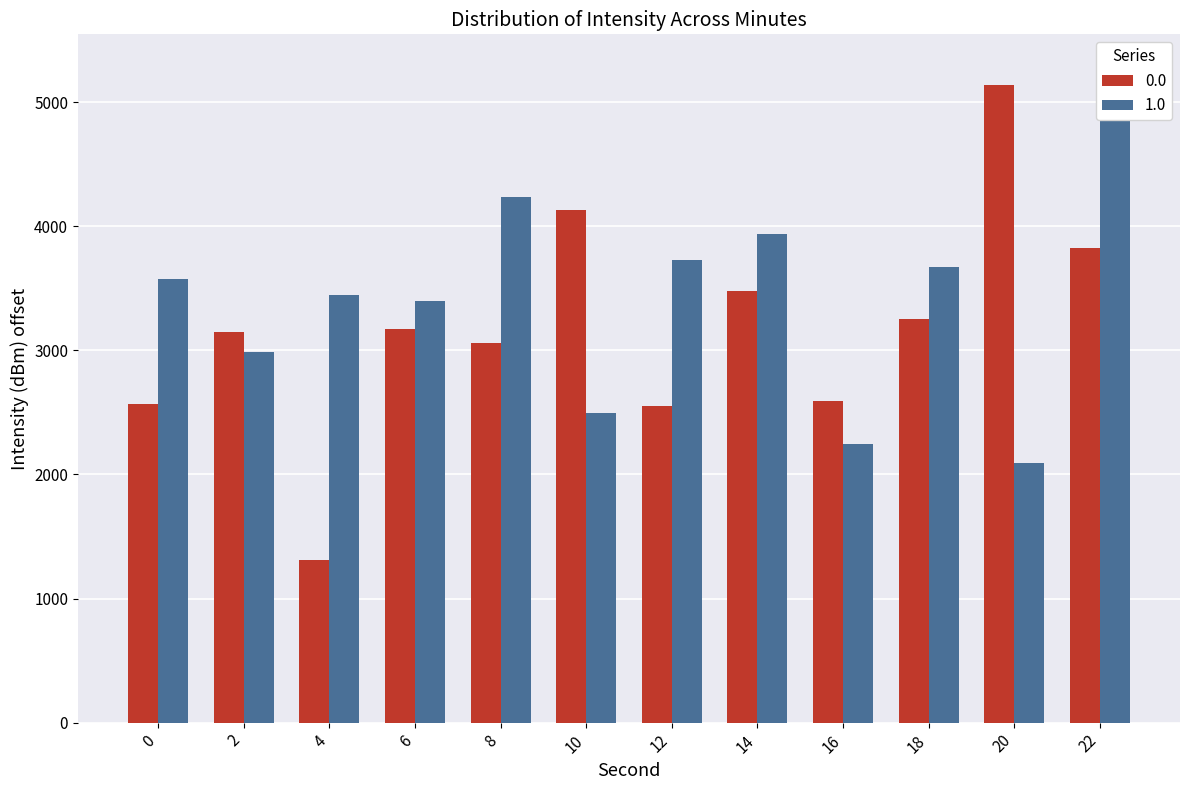

How many bars are there in each group?

2